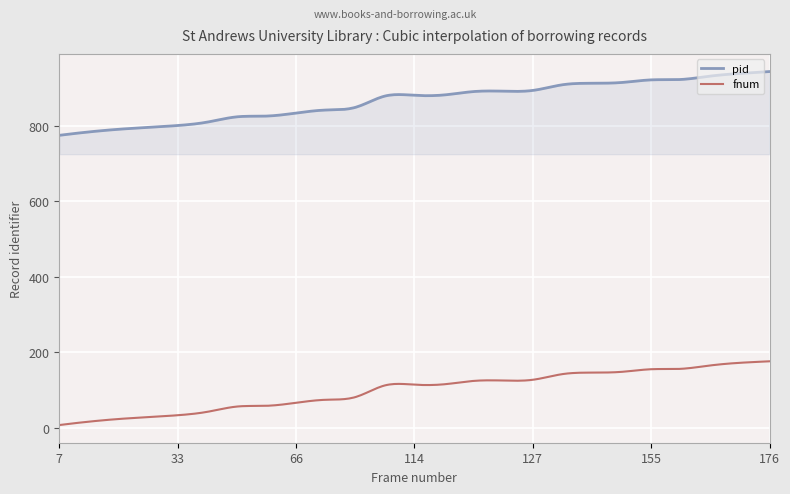

What are all the series names shown in the legend?

pid, fnum